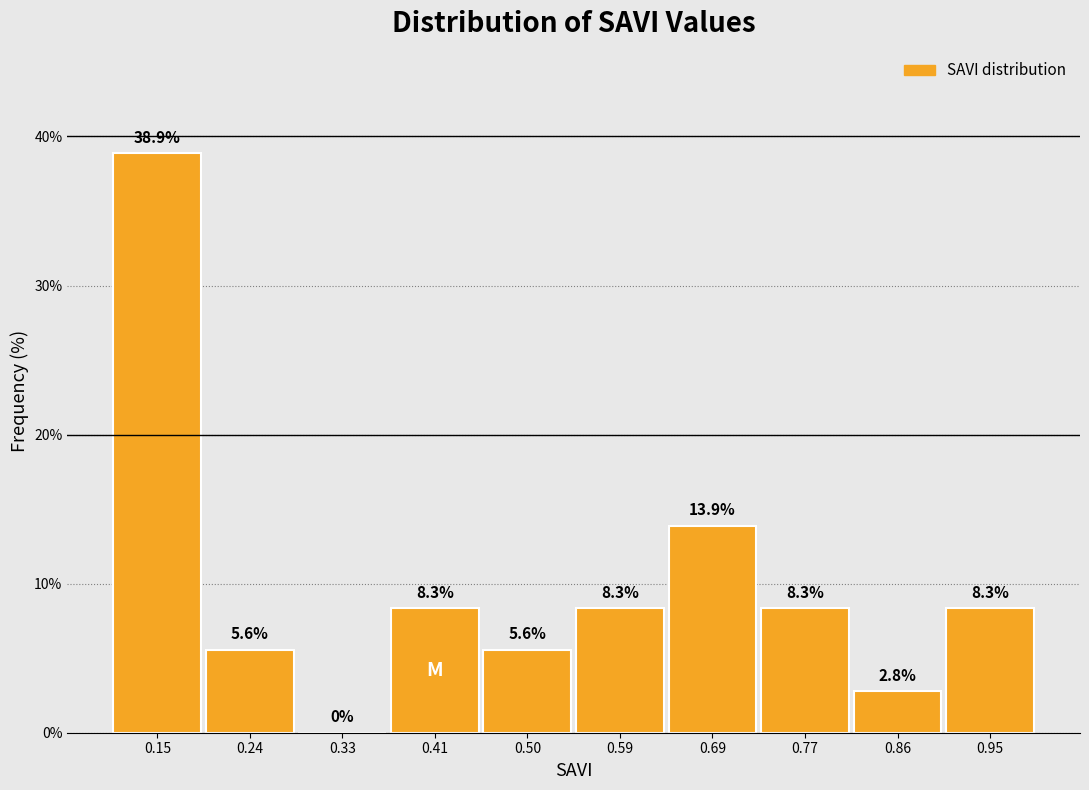

Reading left to right, transcribe this chart: for each bar, give the range it covers on the x-axis and its height.

0.10 to 0.19: 38.9
0.19 to 0.28: 5.6
0.28 to 0.37: 0.0
0.37 to 0.46: 8.3
0.46 to 0.55: 5.6
0.55 to 0.64: 8.3
0.64 to 0.73: 13.9
0.73 to 0.82: 8.3
0.82 to 0.91: 2.8
0.91 to 1.00: 8.3